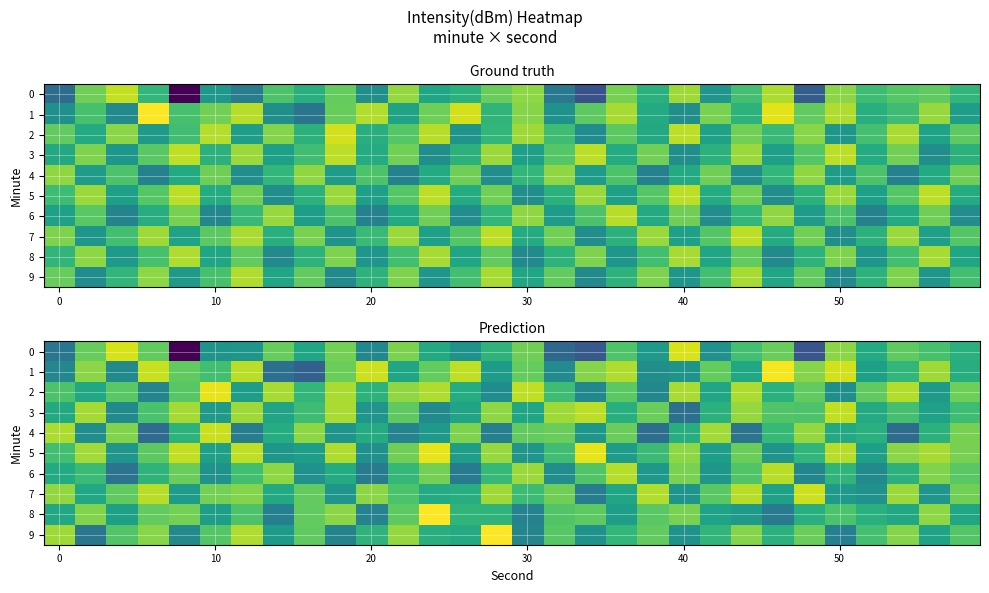

What is the difference between the highest and lowest values at 26?

6.4